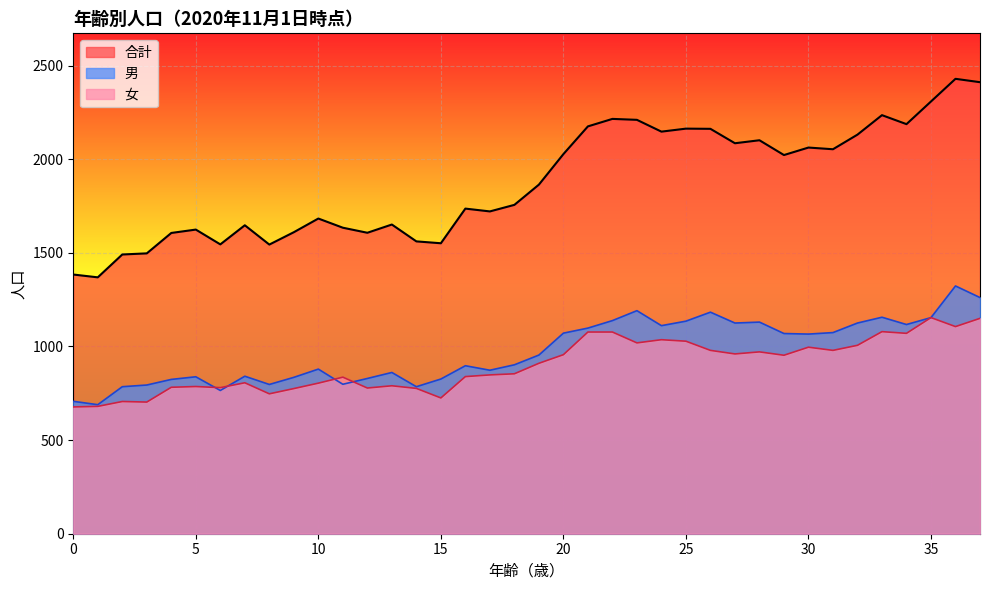

True or false: 合計 has more than 0 interior local peaks.

True